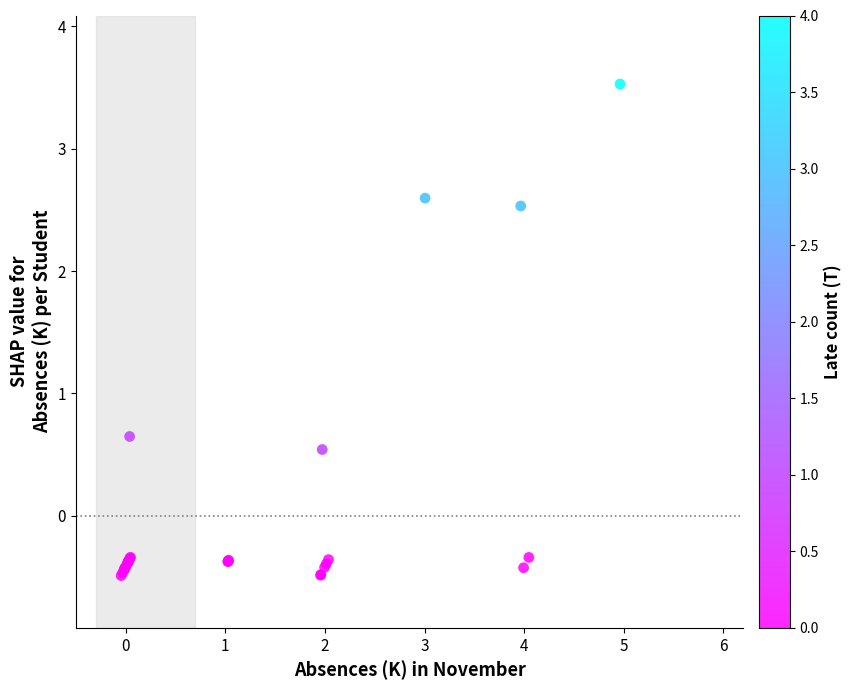

What Y value in the scatter plot is closest to 1?

0.6